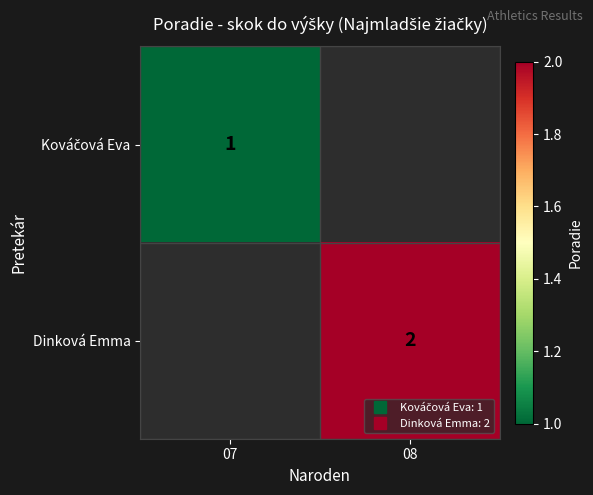

True or false: Kováčová Eva has a value of 1.7 at 07.

False